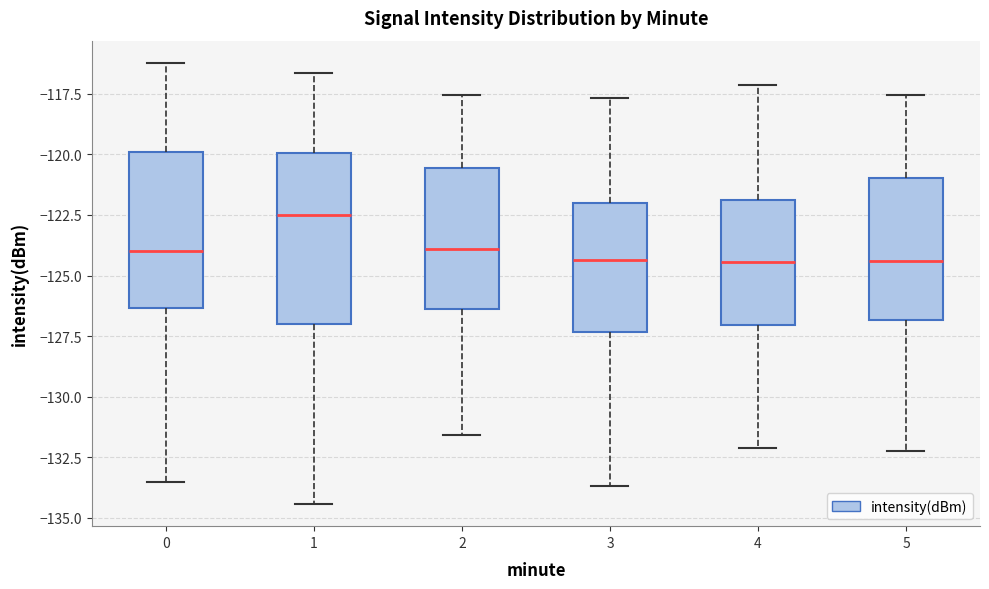

Reading left to right, read every box against the y-axis: the position of its median line, the range the box covers, and the ends of its whiskers. The values are not printed on the chart, so give them approximately, as read against the axis.

0: median -124.0, box -126.5 to -120.0, whiskers -133.5 to -116.0
1: median -122.5, box -127.0 to -120.0, whiskers -134.5 to -116.5
2: median -124.0, box -126.5 to -120.5, whiskers -131.5 to -117.5
3: median -124.5, box -127.5 to -122.0, whiskers -133.5 to -117.5
4: median -124.5, box -127.0 to -122.0, whiskers -132.0 to -117.0
5: median -124.5, box -127.0 to -121.0, whiskers -132.0 to -117.5